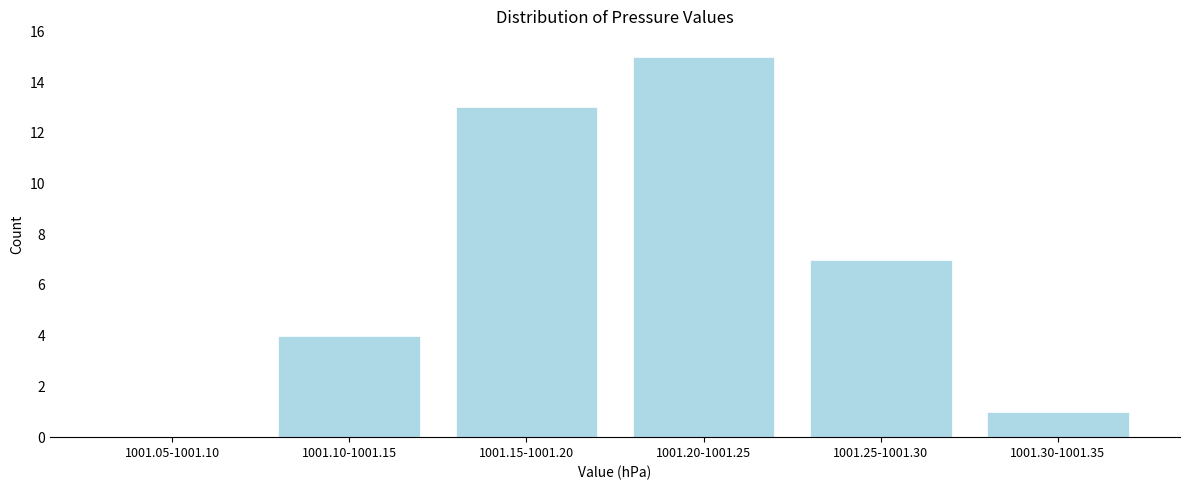

Reading left to right, transcribe all the data shown in this chart.

1001.05-1001.10=0	1001.10-1001.15=4	1001.15-1001.20=13	1001.20-1001.25=15	1001.25-1001.30=7	1001.30-1001.35=1